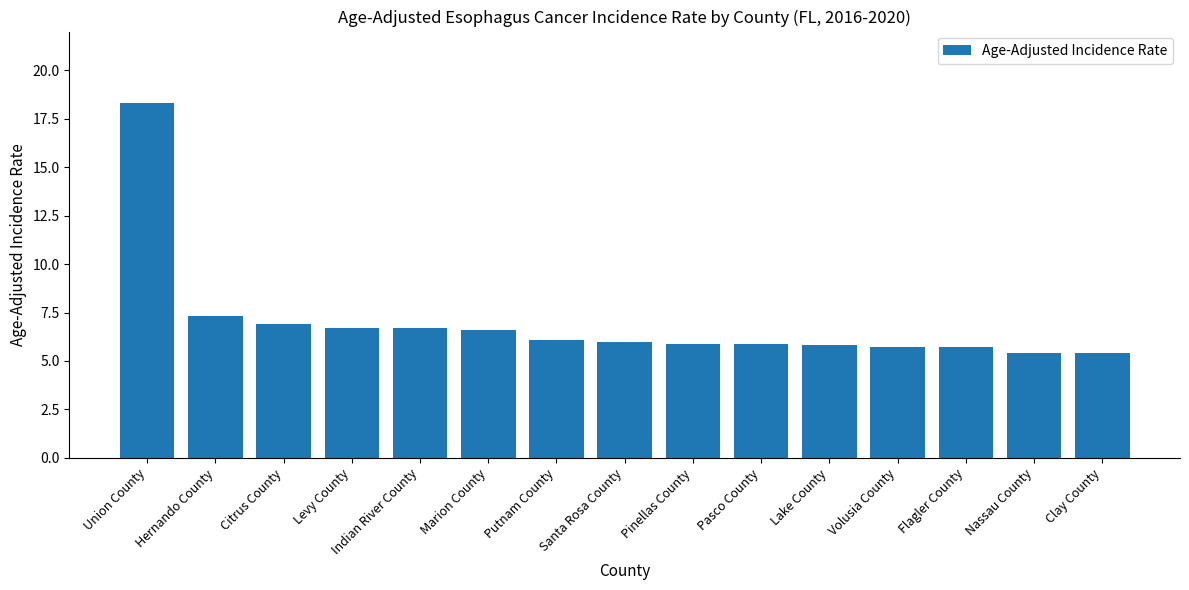

Count the number of data series in this chart.

1